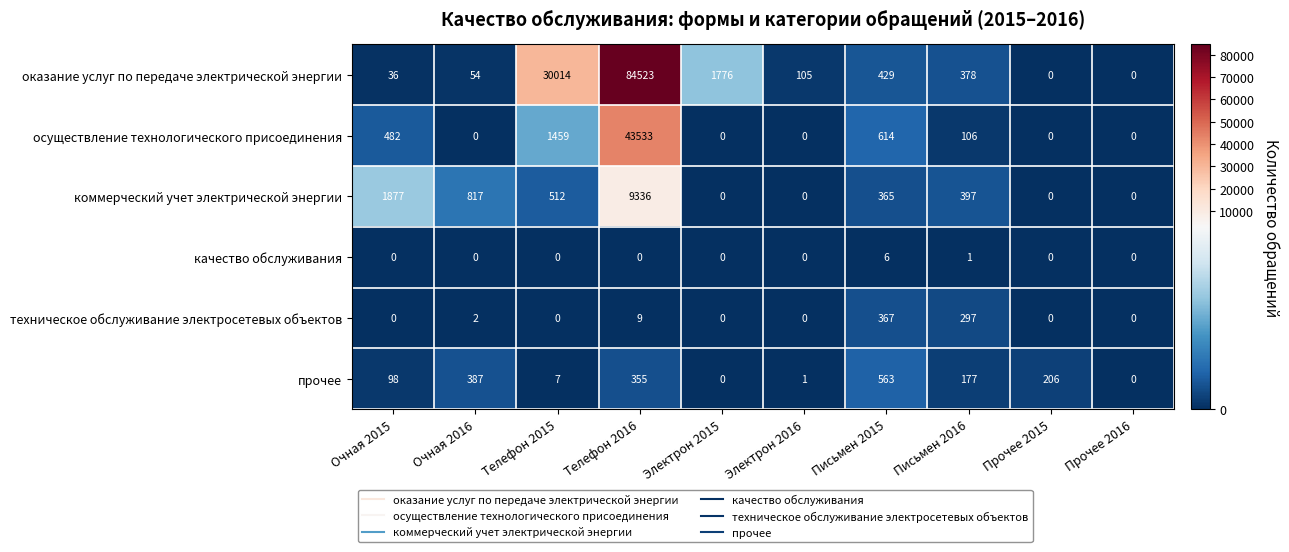

Which series has the largest range (max minus min)?

оказание услуг по передаче электрической энергии